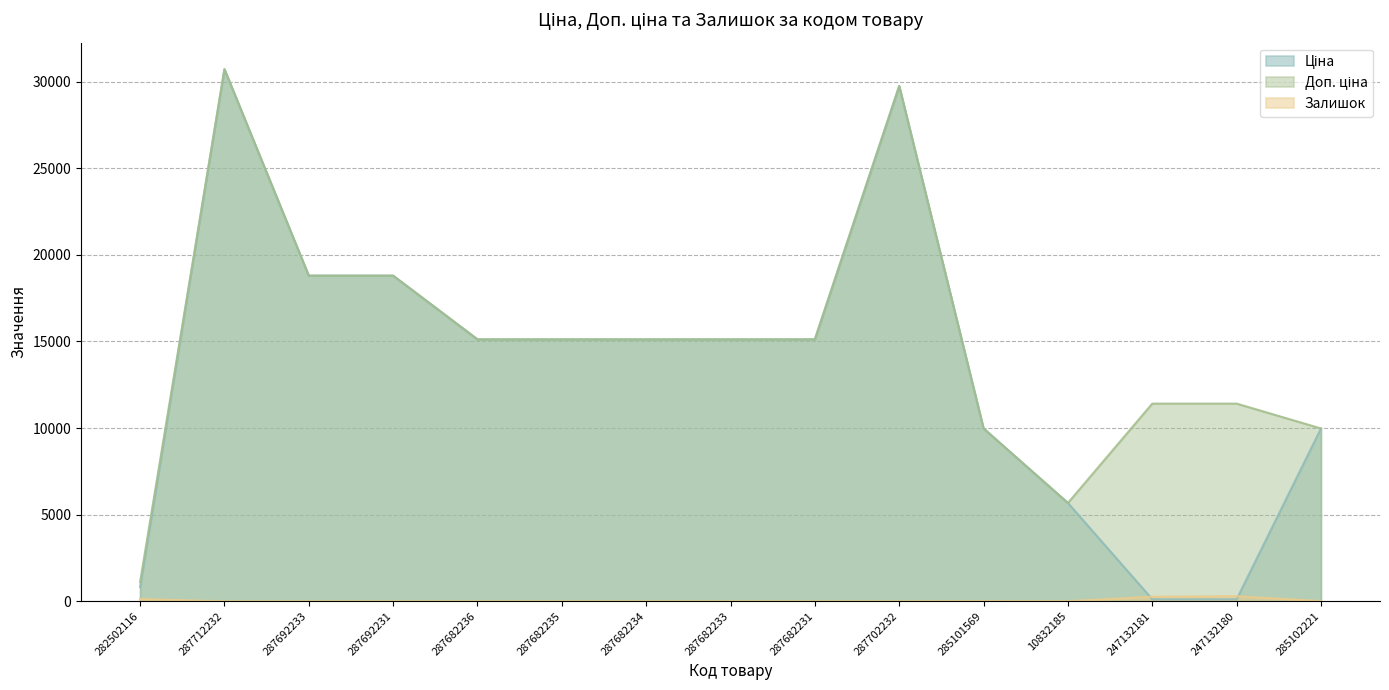

What is the label of the 15th point from the left?

285102221